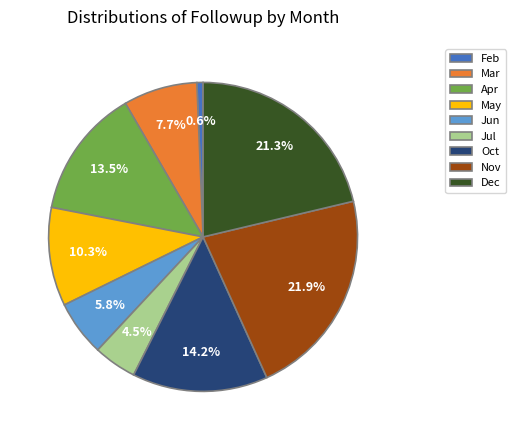

Approximately how many times larger is the value at Jun compared to Mar?

0.8